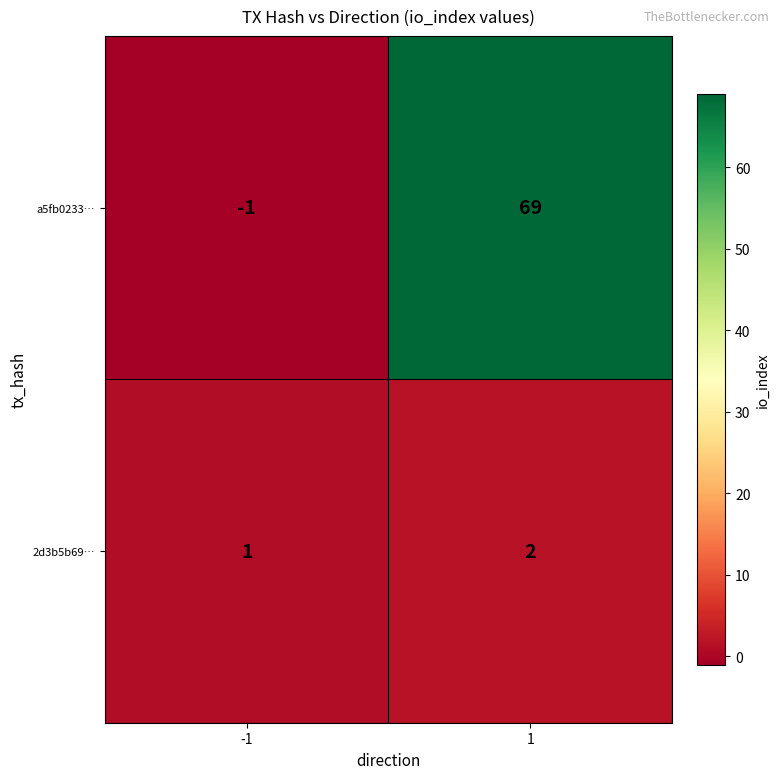

Which category has the highest value across all series?

1